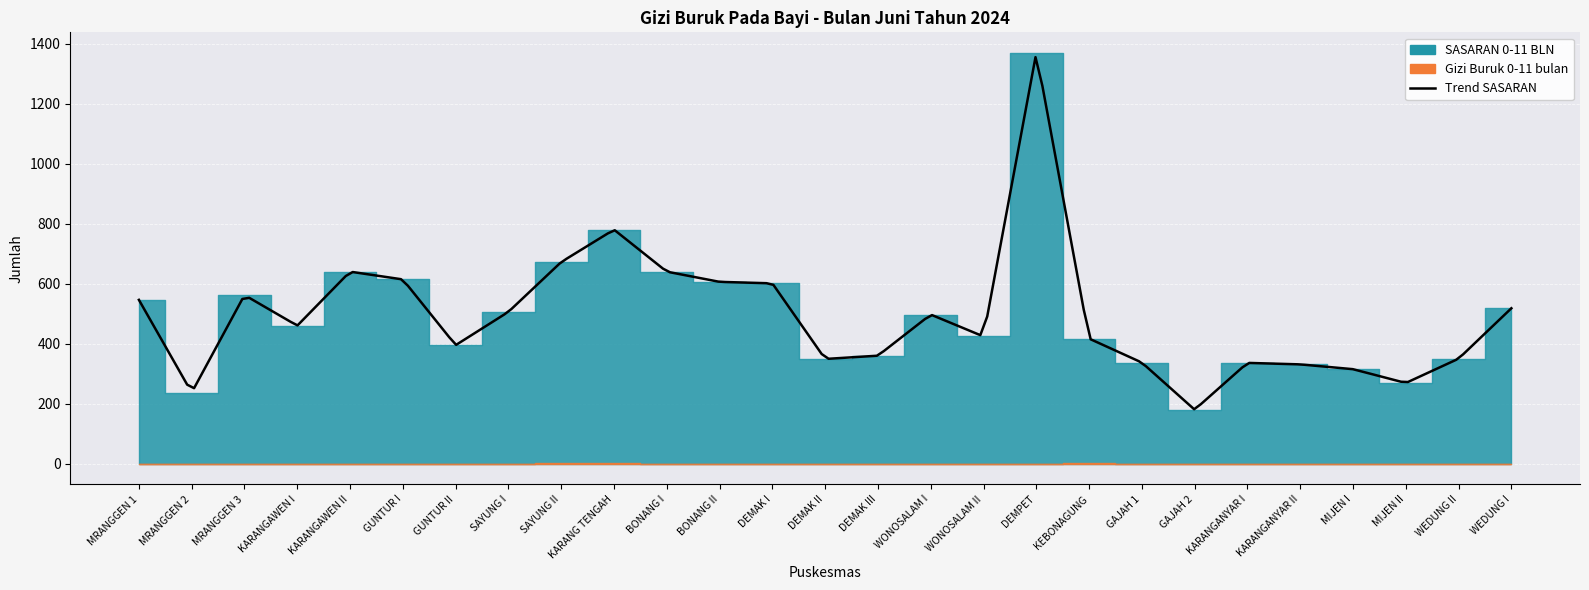

Reading left to right, extract all data points from this chart.

SASARAN 0-11 BLN: 546	237	562	460	640	614	395	506	672	780	640	606	601	349	360	497	424	1369	417	337	180	336	331	315	269	350	518
Gizi Buruk 0-11 bulan: 0	0	0	0	0	0	0	0	2	2	0	0	0	0	0	0	0	0	1	0	0	0	0	0	0	0	0